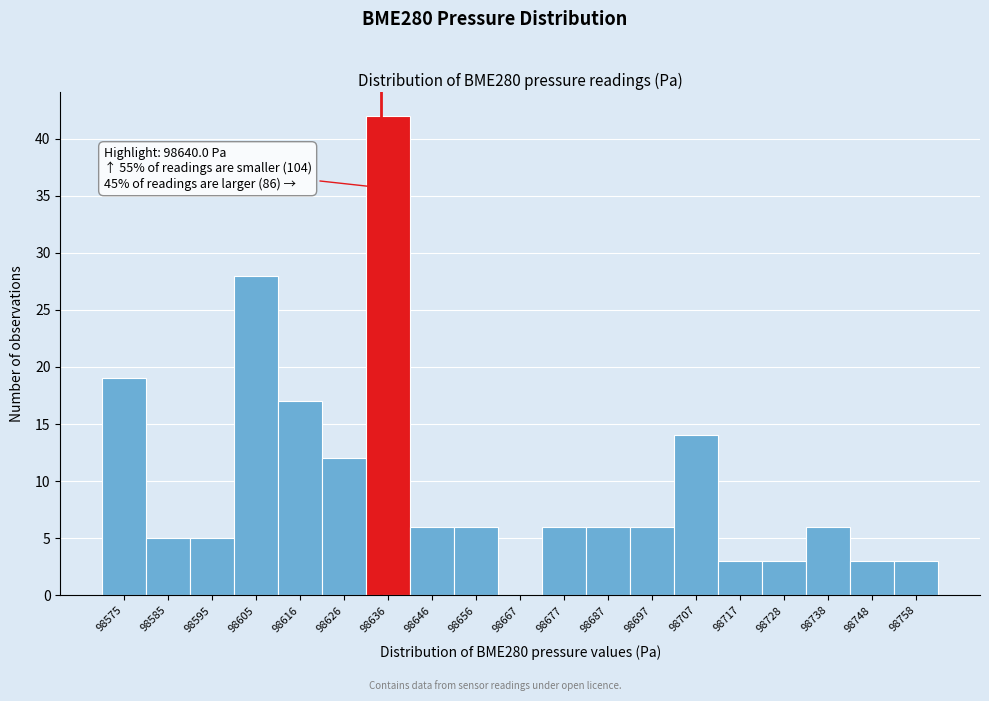

Reading right to left, what are all the values shown in this chart?

98758=3	98748=3	98738=6	98728=3	98717=3	98707=14	98697=6	98687=6	98677=6	98667=0	98656=6	98646=6	98636=42	98626=12	98616=17	98605=28	98595=5	98585=5	98575=19